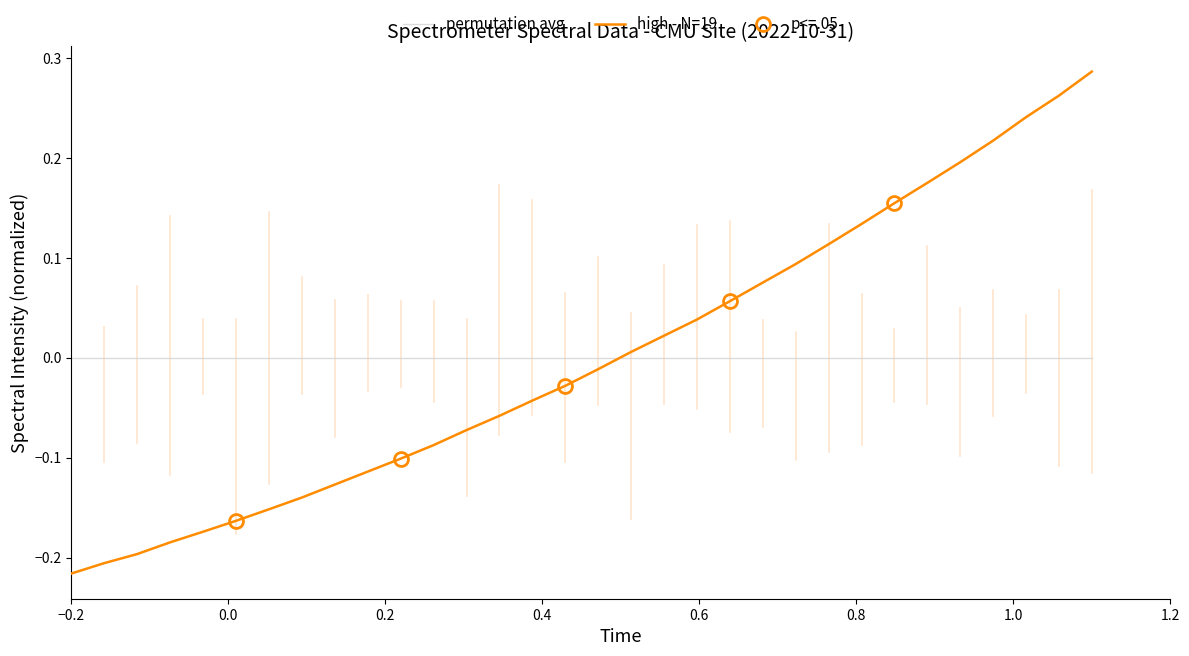

How many intersections are there between high - N=19 and permutation avg?

1